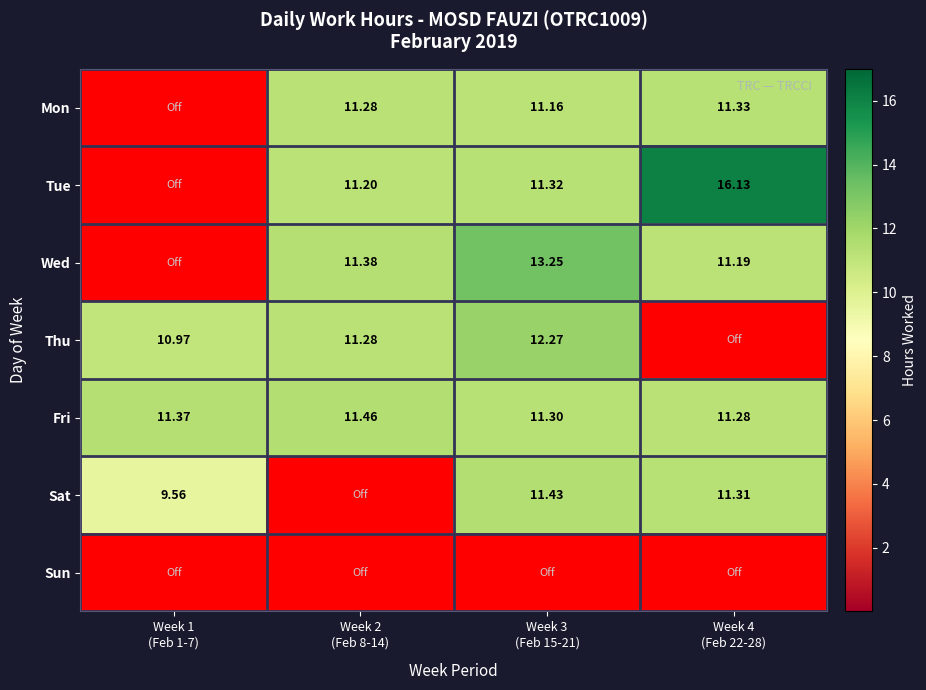

Read the Thu value at Week 3 (Feb 15-21).

12.3